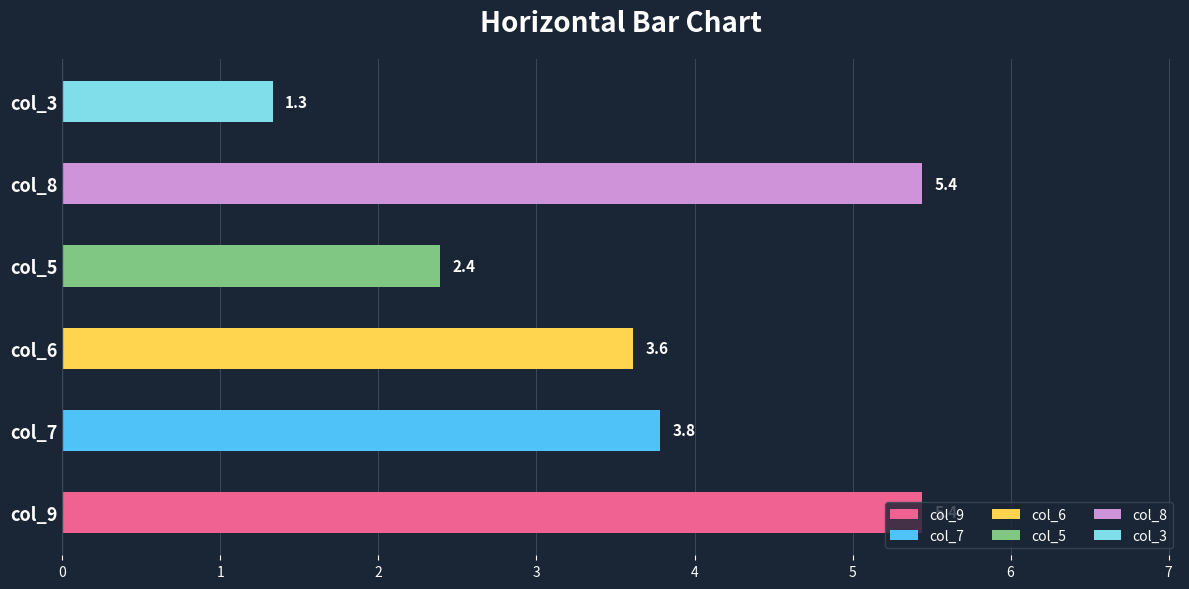

Does the chart contain any negative values?

No